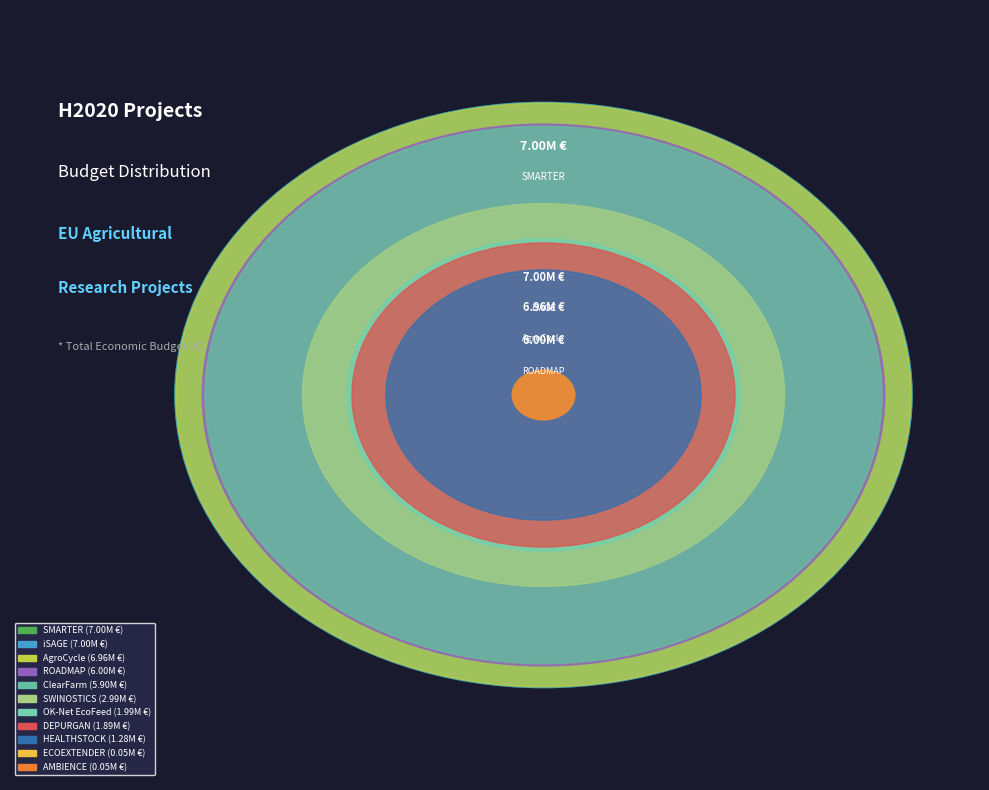

The ROADMAP slice represents 15% of the pie. True or false?

True